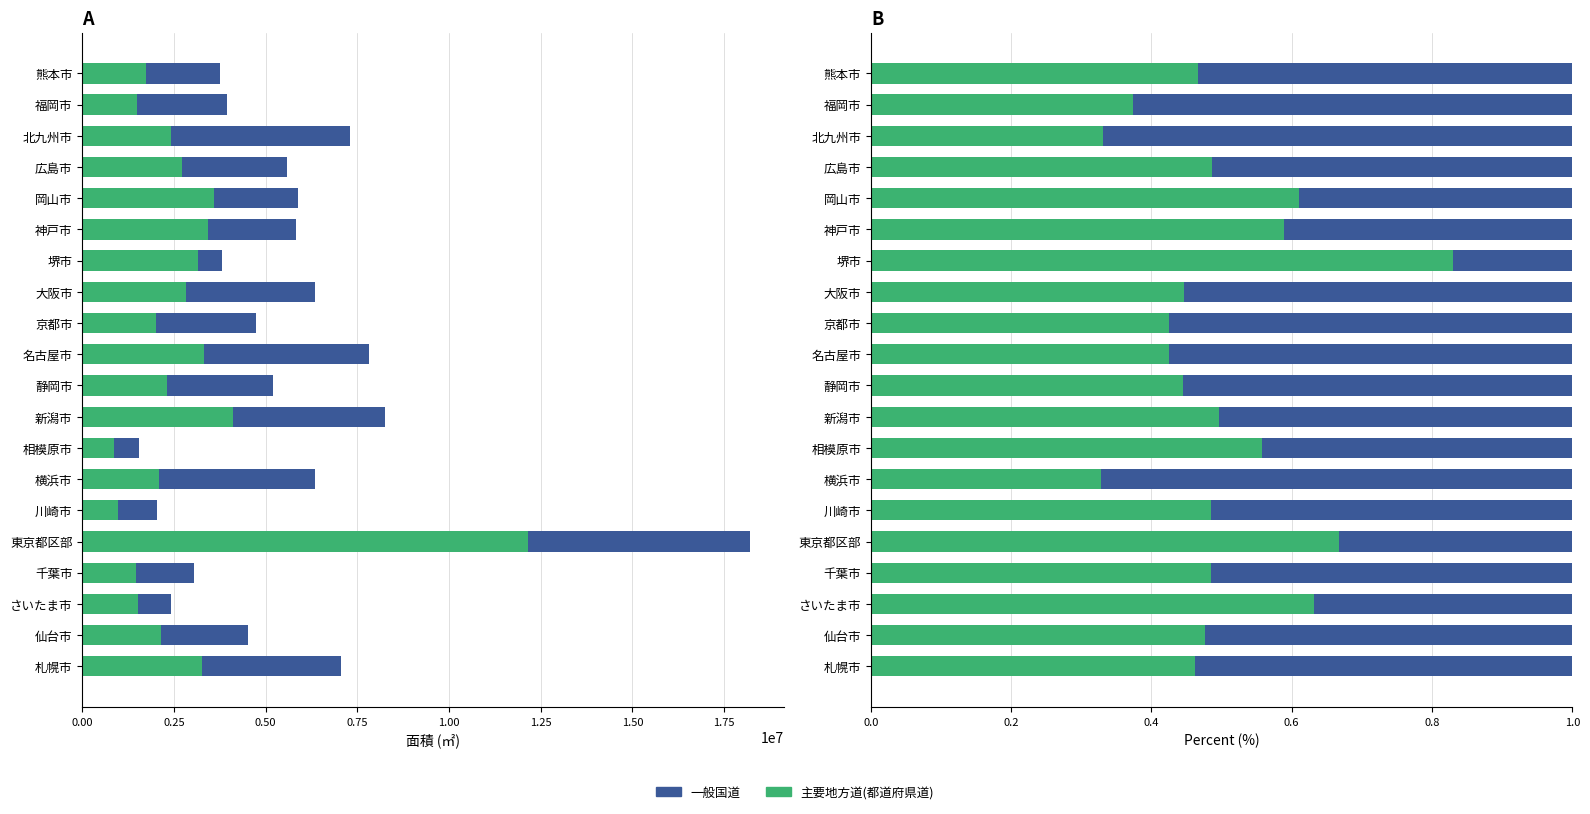

Rank the series by their maximum value, from highest to lowest.

主要地方道(都道府県道), 一般国道